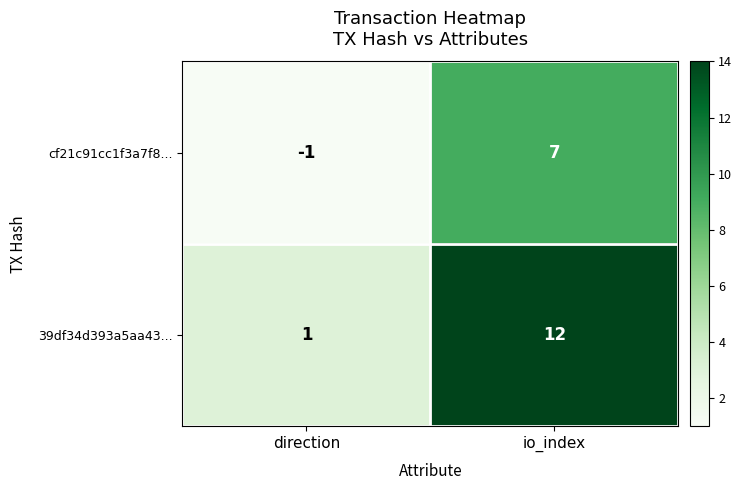

Reading right to left, extract all data points from this chart.

cf21c91cc1f3a7f8...: 7	-1
39df34d393a5aa43...: 12	1